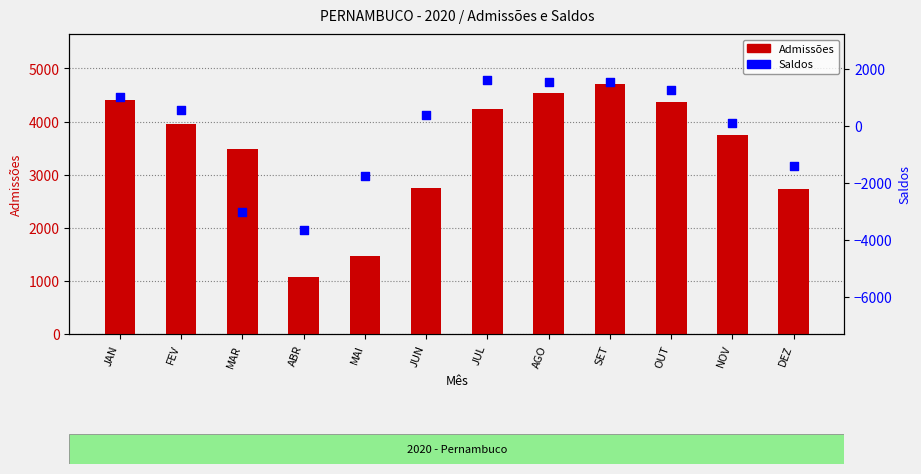

Which series has the largest total across all categories?

Admissões